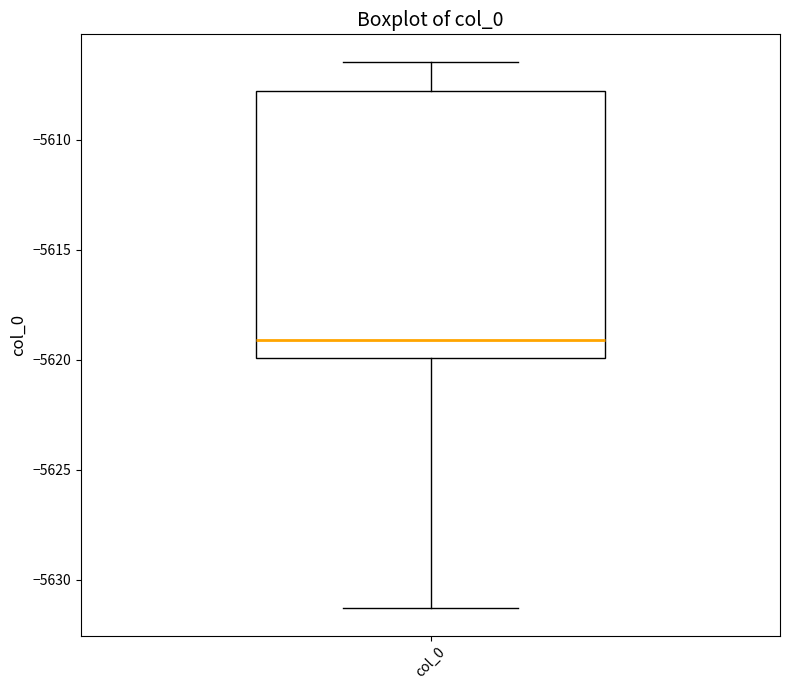

Transcribe this box plot: give where the median line is, the range the box spans, and where the two whiskers end, as read against the y-axis. The values are not printed on the chart, so give them approximately, as read against the axis.

median -5619.0, box -5620.0 to -5608.0, whiskers -5631.5 to -5606.5